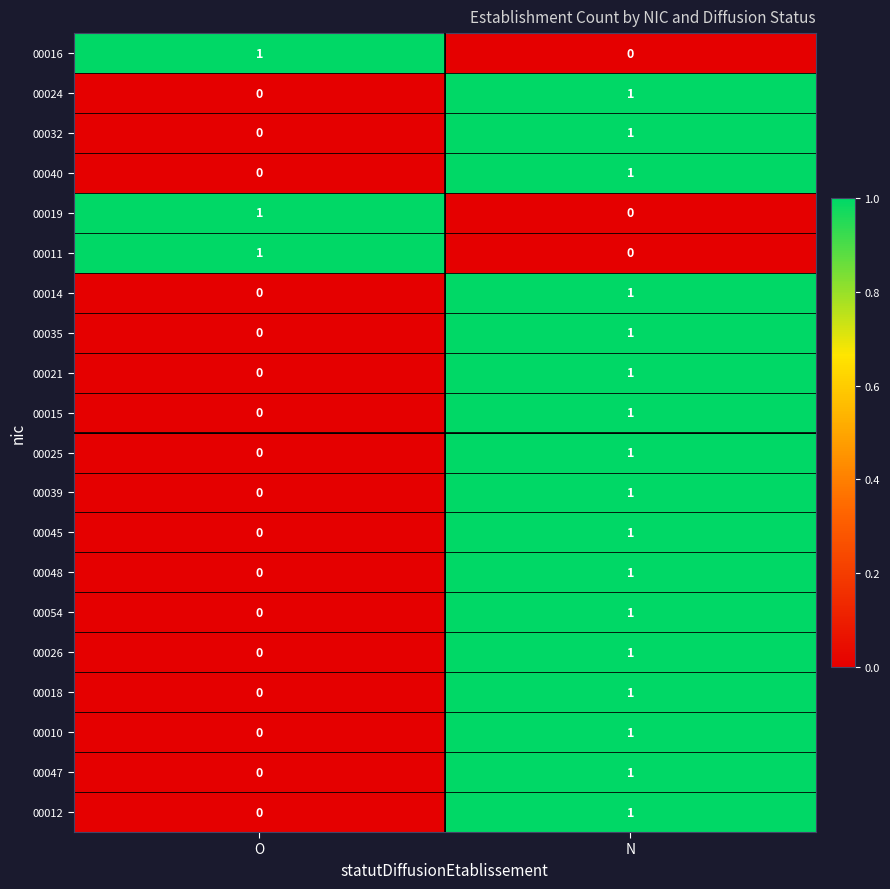

List the labels in order of 00024 value, largest first.

N, O